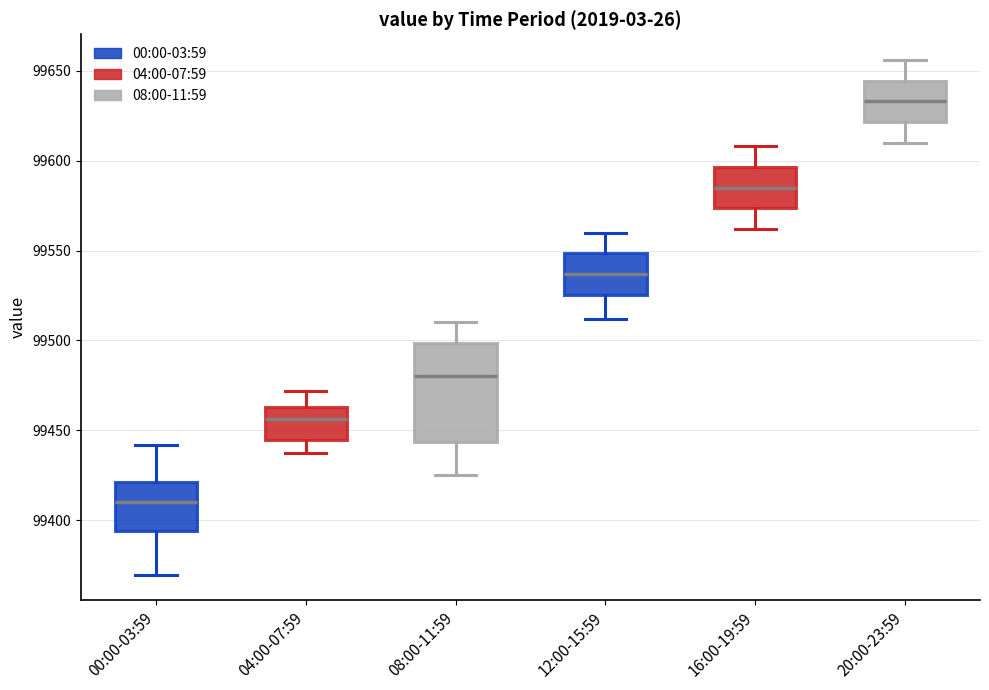

Which box's median line is the highest?

20:00-23:59